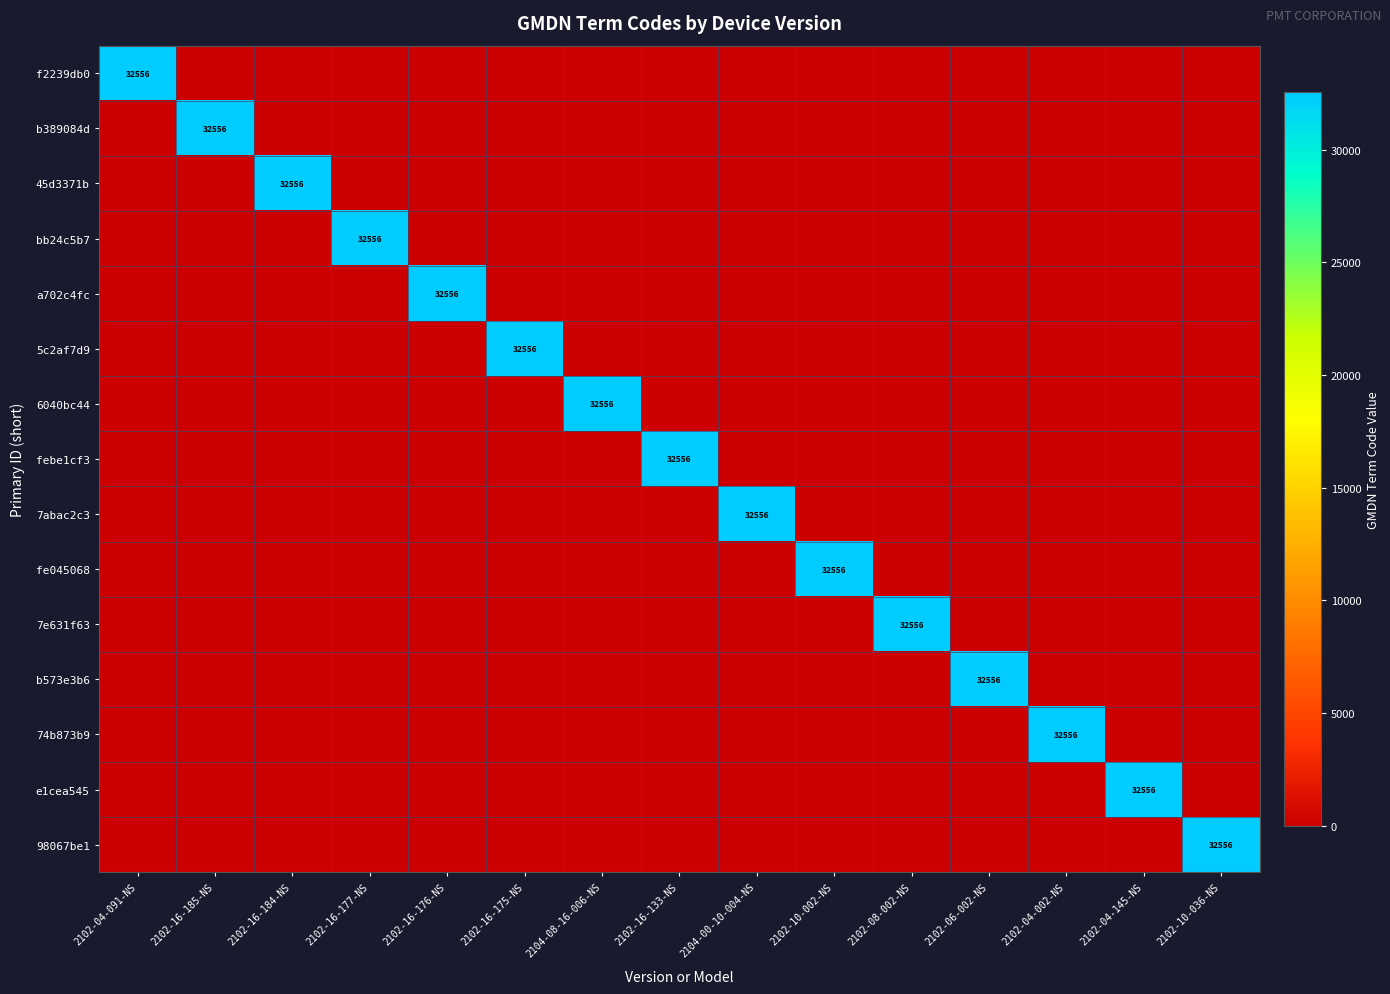

List the labels in order of 74b873b9 value, largest first.

2102-04-002-NS, 2102-04-091-NS, 2102-16-185-NS, 2102-16-184-NS, 2102-16-177-NS, 2102-16-176-NS, 2102-16-175-NS, 2104-08-16-006-NS, 2102-16-133-NS, 2104-00-10-004-NS, 2102-10-002-NS, 2102-08-002-NS, 2102-06-002-NS, 2102-04-145-NS, 2102-10-036-NS